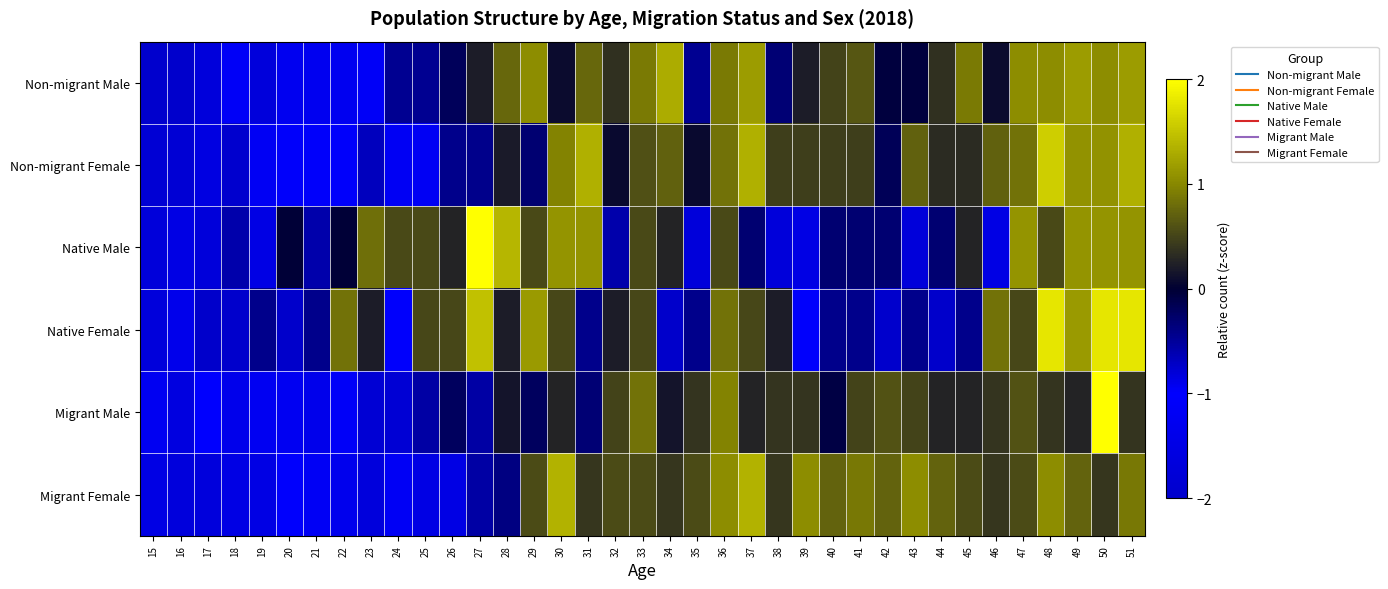

Which label corresponds to the smallest value in the chart?

16